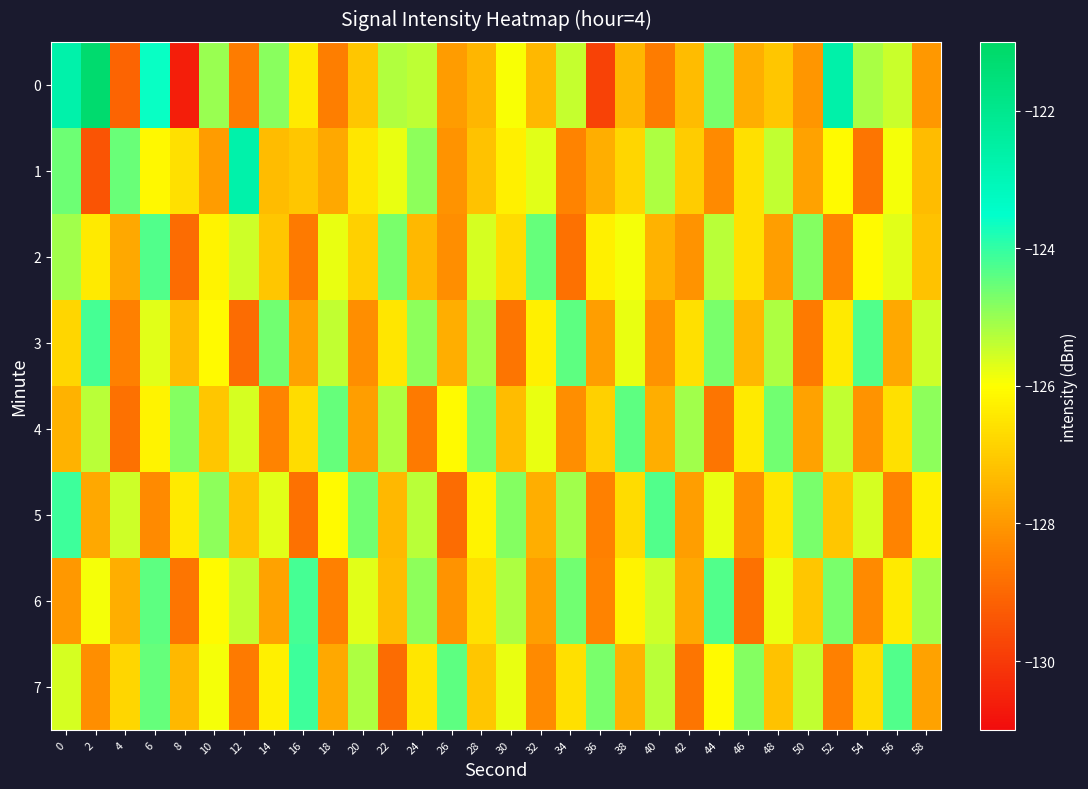

Reading left to right, list all the values displayed in this chart.

0: 0=-122.7	2=-121.2	4=-129.1	6=-123.6	8=-130.6	10=-125.0	12=-128.6	14=-124.9	16=-126.4	18=-128.5	20=-127.1	22=-125.2	24=-125.4	26=-127.9	28=-127.4	30=-125.9	32=-127.4	34=-125.4	36=-129.8	38=-127.4	40=-128.5	42=-127.3	44=-124.7	46=-127.6	48=-127.1	50=-128.1	52=-122.7	54=-125.2	56=-125.5	58=-128.0
1: 0=-124.6	2=-129.4	4=-124.5	6=-126.1	8=-126.6	10=-127.9	12=-122.7	14=-127.3	16=-127.1	18=-127.7	20=-126.5	22=-125.8	24=-124.9	26=-128.1	28=-127.2	30=-126.3	32=-125.7	34=-128.4	36=-127.6	38=-126.8	40=-125.2	42=-127.0	44=-128.3	46=-126.6	48=-125.4	50=-127.8	52=-126.1	54=-128.7	56=-125.9	58=-127.3
2: 0=-125.1	2=-126.4	4=-127.7	6=-124.3	8=-128.9	10=-126.2	12=-125.5	14=-127.1	16=-128.6	18=-125.8	20=-126.9	22=-124.7	24=-127.4	26=-128.2	28=-125.6	30=-126.7	32=-124.5	34=-128.8	36=-126.3	38=-125.9	40=-127.5	42=-128.1	44=-125.3	46=-126.6	48=-127.9	50=-124.8	52=-128.4	54=-126.1	56=-125.7	58=-127.2
3: 0=-126.8	2=-124.2	4=-128.5	6=-125.7	8=-127.3	10=-126.1	12=-128.9	14=-124.6	16=-127.8	18=-125.4	20=-128.2	22=-126.5	24=-124.9	26=-127.6	28=-125.1	30=-128.7	32=-126.3	34=-124.4	36=-127.9	38=-125.8	40=-128.1	42=-126.6	44=-124.7	46=-127.4	48=-125.2	50=-128.6	52=-126.4	54=-124.3	56=-127.7	58=-125.5
4: 0=-127.5	2=-125.3	4=-128.8	6=-126.2	8=-124.8	10=-127.1	12=-125.6	14=-128.4	16=-126.7	18=-124.5	20=-127.9	22=-125.2	24=-128.6	26=-126.1	28=-124.7	30=-127.3	32=-125.8	34=-128.2	36=-126.9	38=-124.4	40=-127.6	42=-125.1	44=-128.7	46=-126.4	48=-124.6	50=-127.8	52=-125.4	54=-128.1	56=-126.6	58=-124.9
5: 0=-124.1	2=-127.7	4=-125.5	6=-128.3	8=-126.4	10=-124.9	12=-127.2	14=-125.7	16=-128.8	18=-126.1	20=-124.6	22=-127.4	24=-125.3	26=-128.9	28=-126.2	30=-124.8	32=-127.6	34=-125.1	36=-128.5	38=-126.7	40=-124.3	42=-127.9	44=-125.8	46=-128.2	48=-126.5	50=-124.7	52=-127.1	54=-125.6	56=-128.4	58=-126.3
6: 0=-128.0	2=-125.9	4=-127.6	6=-124.4	8=-128.7	10=-126.1	12=-125.4	14=-127.8	16=-124.2	18=-128.5	20=-125.7	22=-127.3	24=-124.9	26=-128.1	28=-126.6	30=-125.2	32=-127.9	34=-124.6	36=-128.4	38=-126.2	40=-125.5	42=-127.7	44=-124.3	46=-128.8	48=-125.8	50=-127.1	52=-124.7	54=-128.3	56=-126.4	58=-125.1
7: 0=-125.6	2=-128.2	4=-126.8	6=-124.5	8=-127.4	10=-125.9	12=-128.6	14=-126.3	16=-124.1	18=-127.7	20=-125.2	22=-128.9	24=-126.5	26=-124.4	28=-127.1	30=-125.8	32=-128.3	34=-126.6	36=-124.7	38=-127.5	40=-125.3	42=-128.7	44=-126.1	46=-124.8	48=-127.2	50=-125.4	52=-128.5	54=-126.7	56=-124.3	58=-127.8